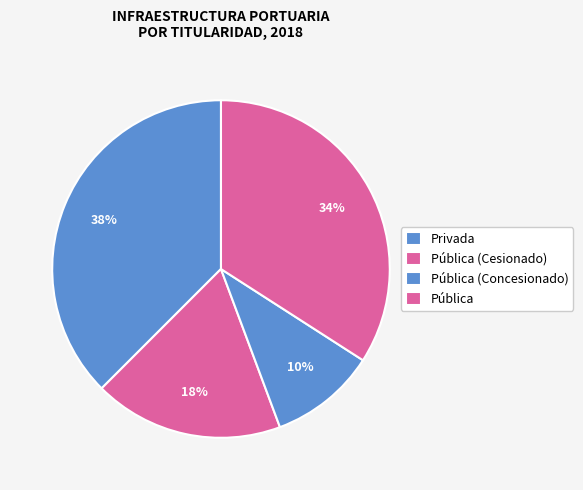

To the nearest percent, what is the difference between the Privada and Pública (Concesionado) slice percentages?

17%